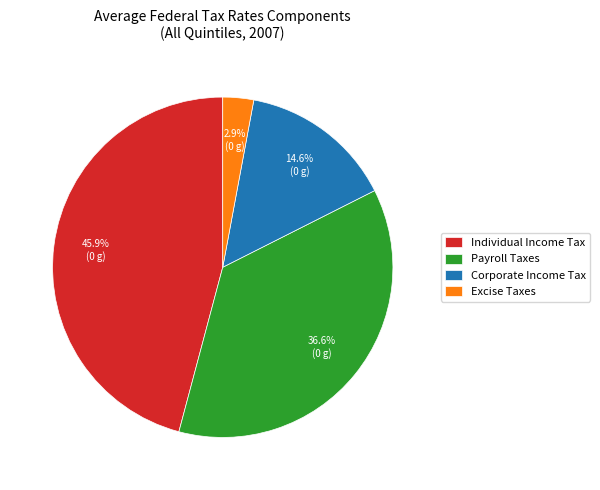

True or false: Payroll Taxes accounts for 42% of the total.

False